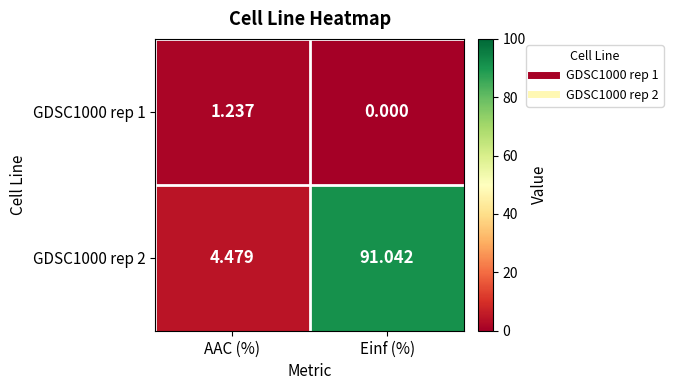

Where is GDSC1000 rep 1 nearest to the value 0?

Einf (%)